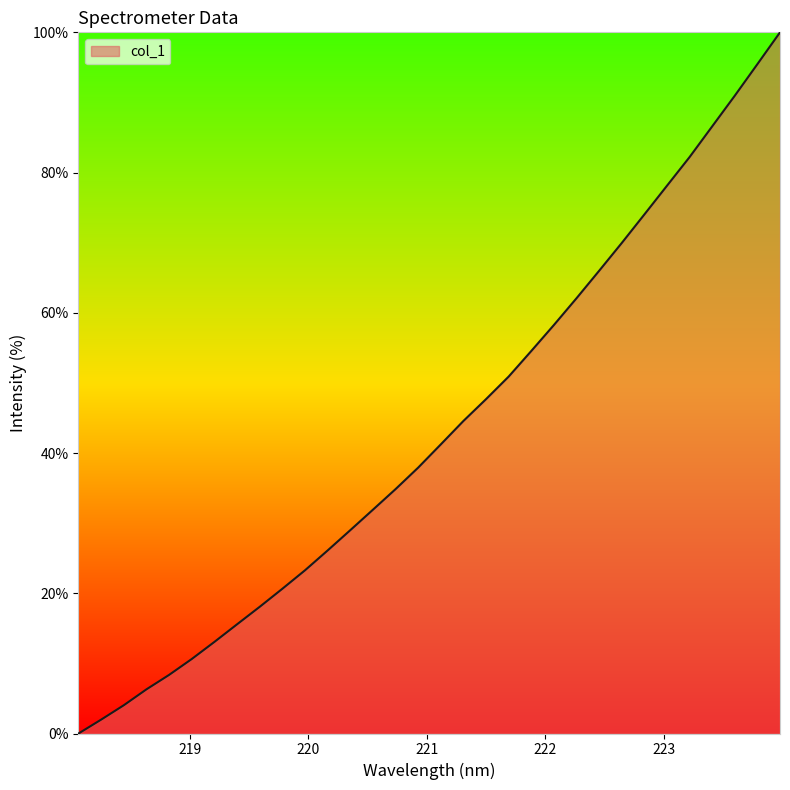

What is the difference between the maximum and minimum values?

100.0